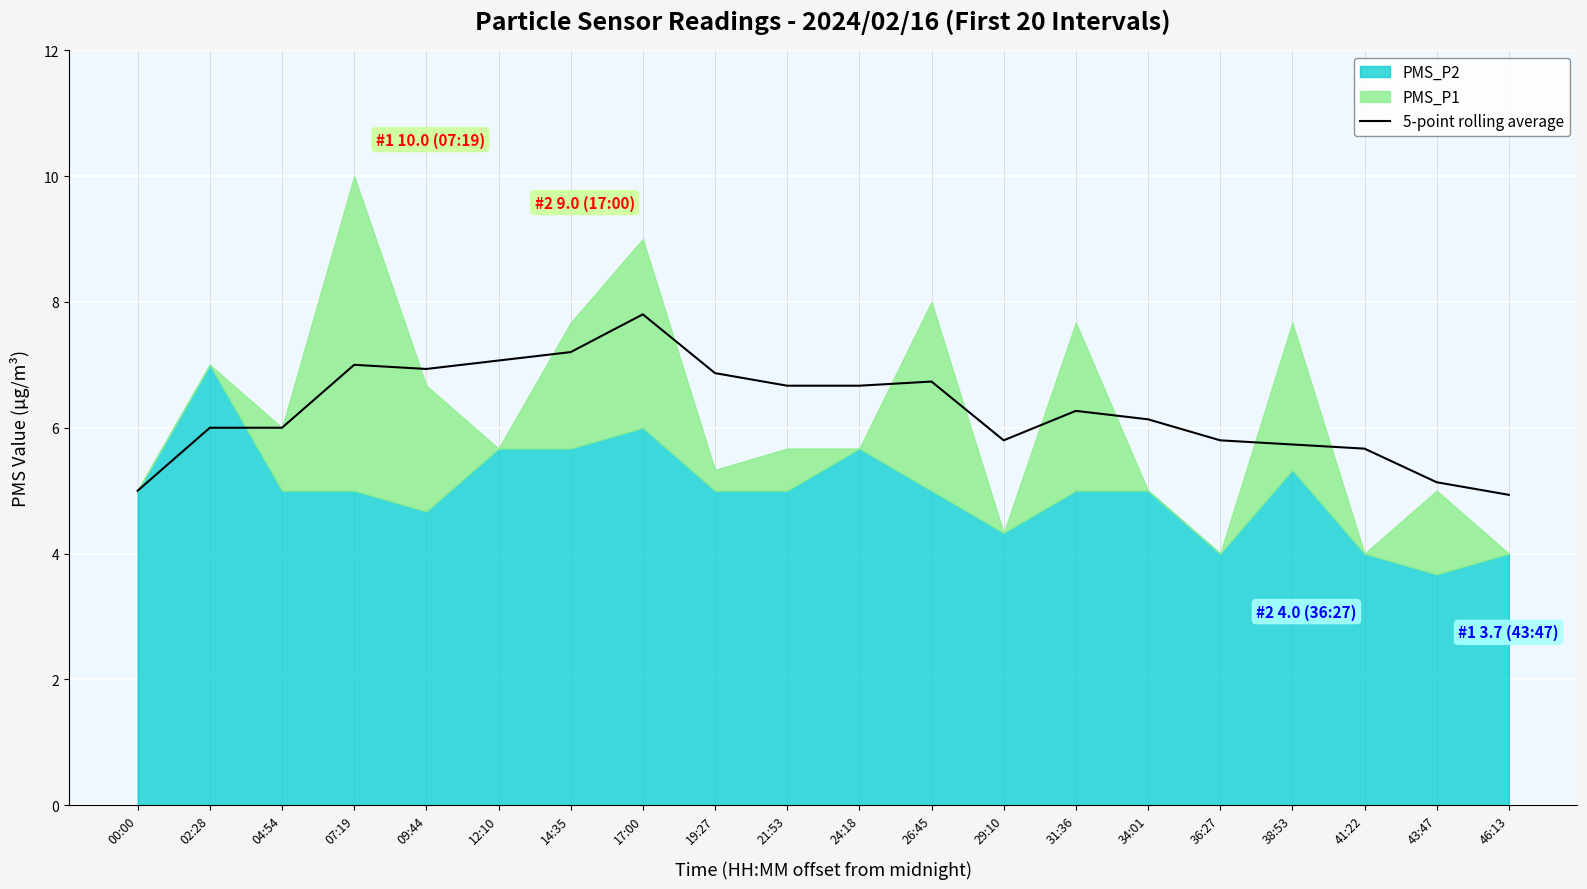

What is the average value?

6.3